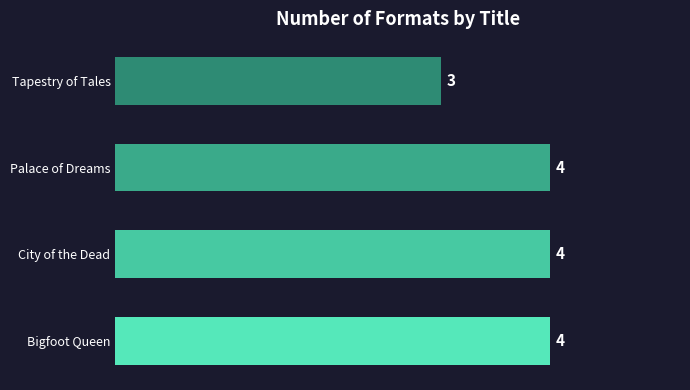

What is the greatest value displayed?

4